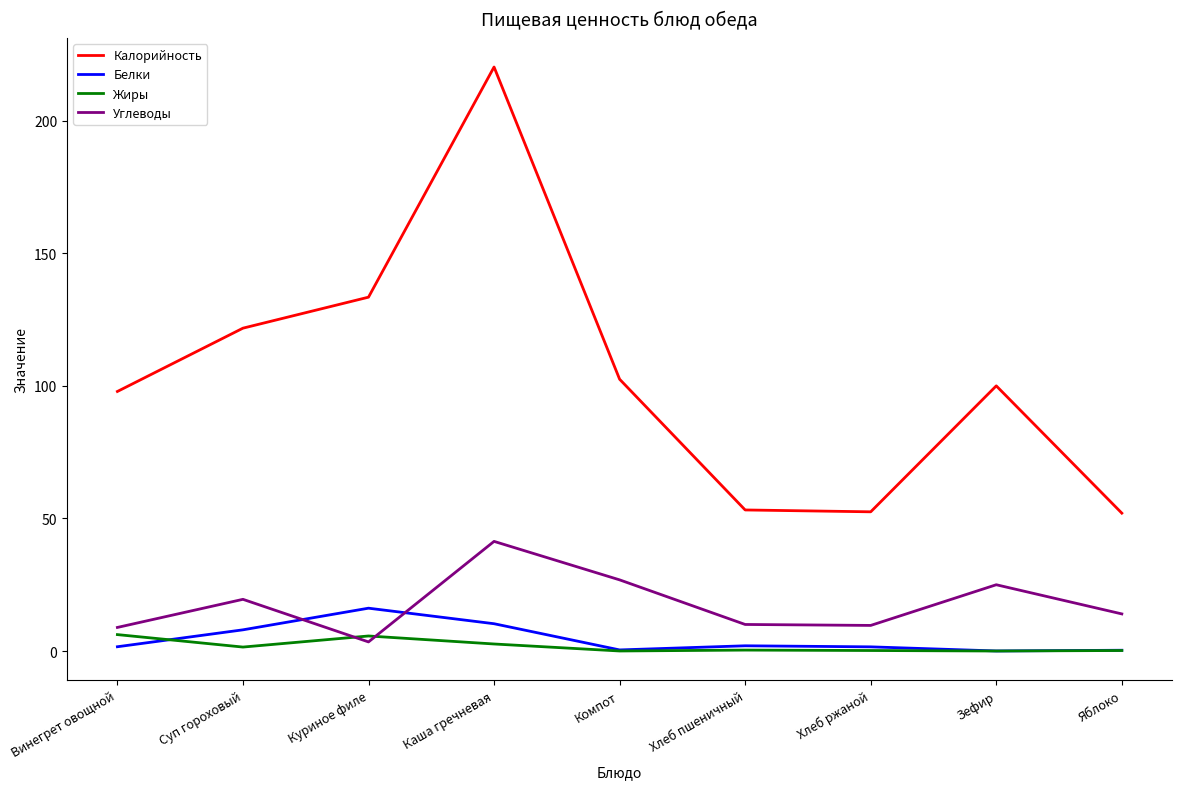

Rank the series by their maximum value, from lowest to highest.

Жиры, Белки, Углеводы, Калорийность